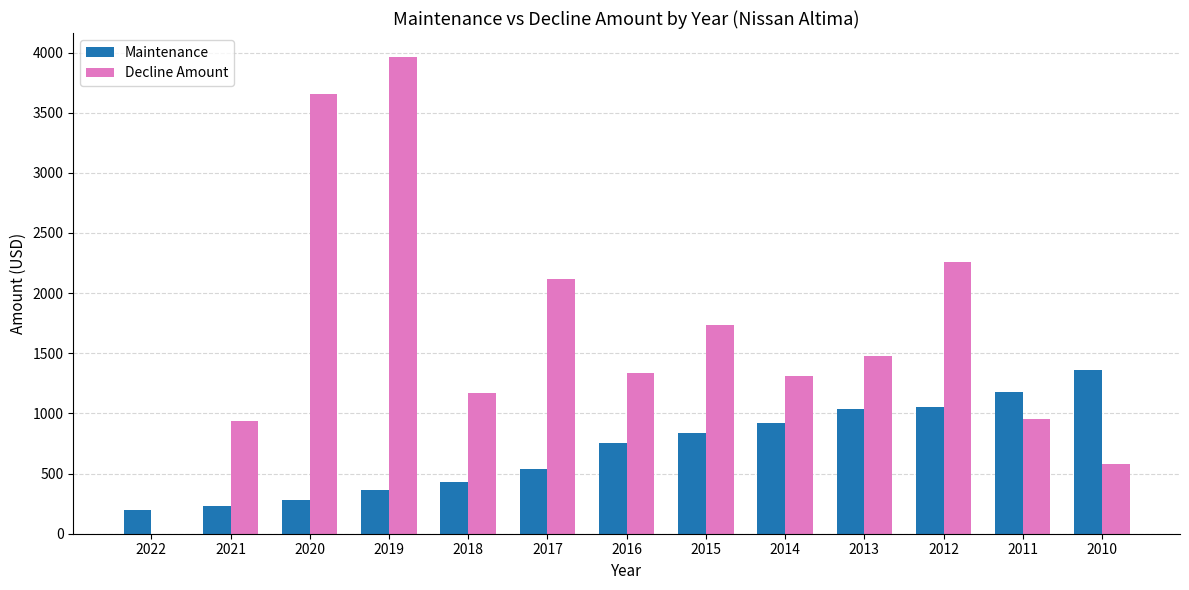

Which category has the highest value across all series?

2019